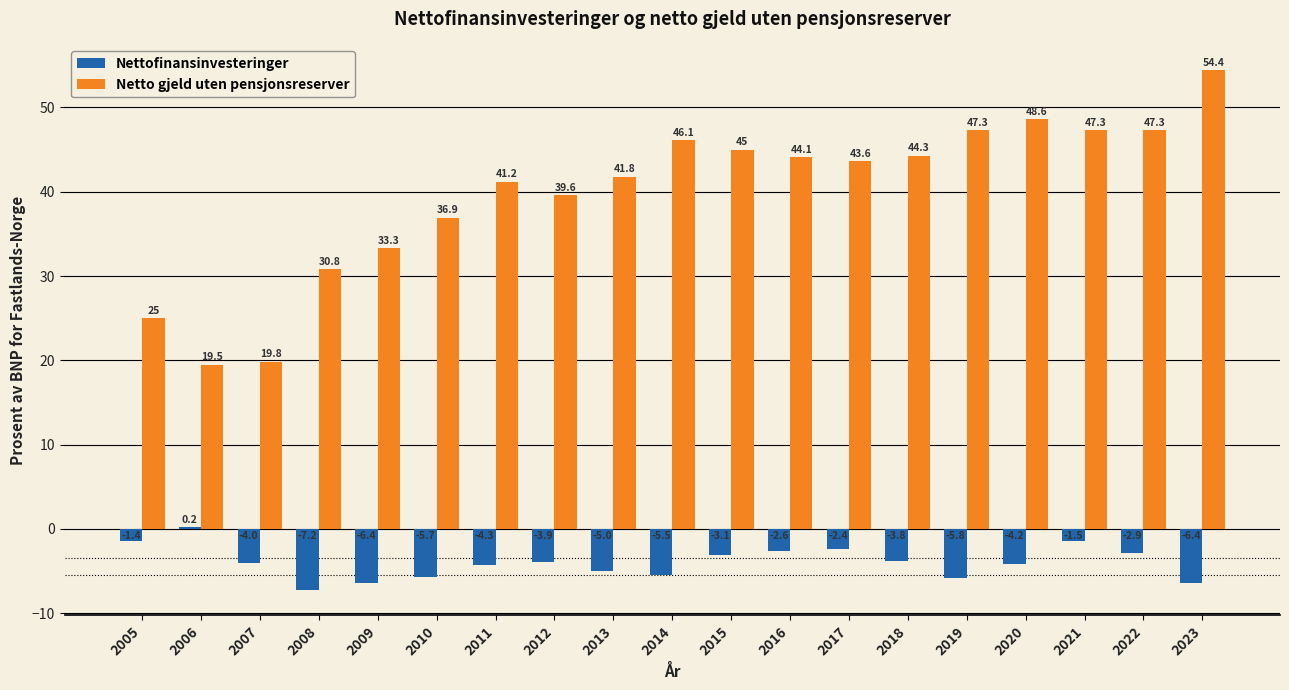

Which label corresponds to the largest value in the chart?

2023